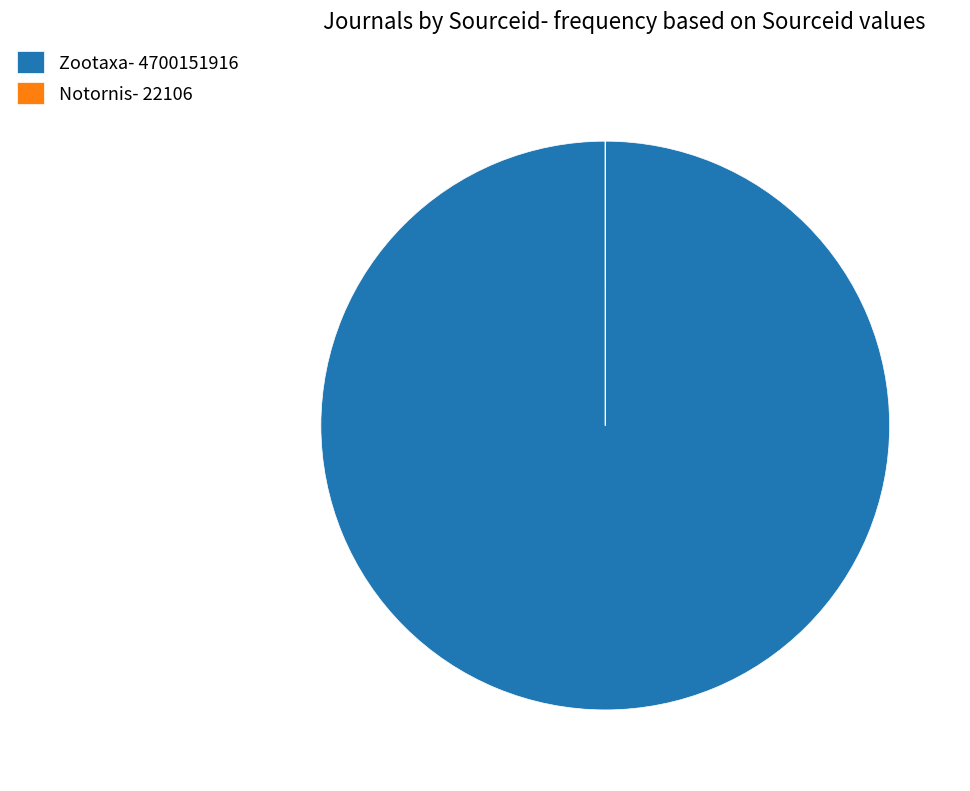

Does Zootaxa- 4700151916 account for over 50% of the chart?

Yes